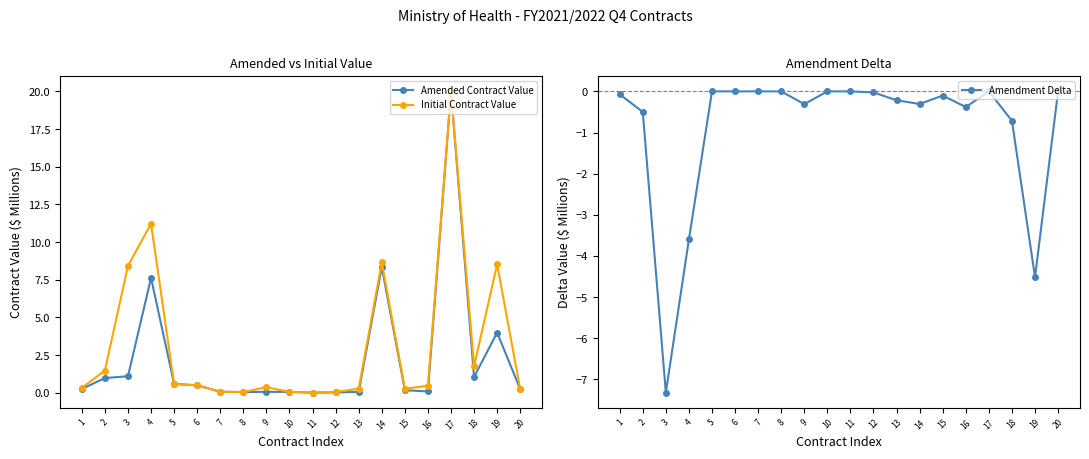

Where is the first local maximum for Initial Contract Value?

4